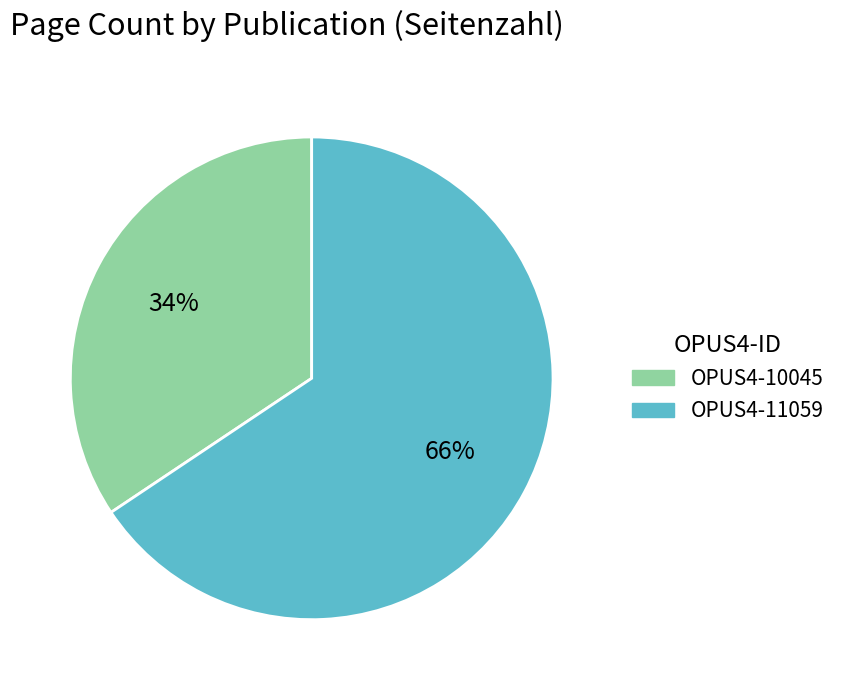

Does OPUS4-10045 account for over 50% of the chart?

No